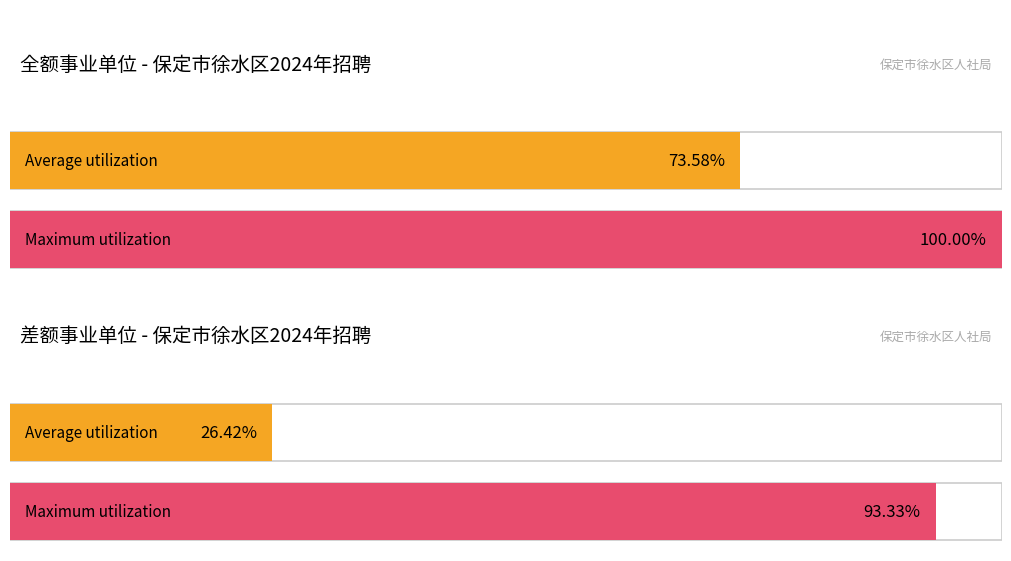

How many bars are there in total?

4